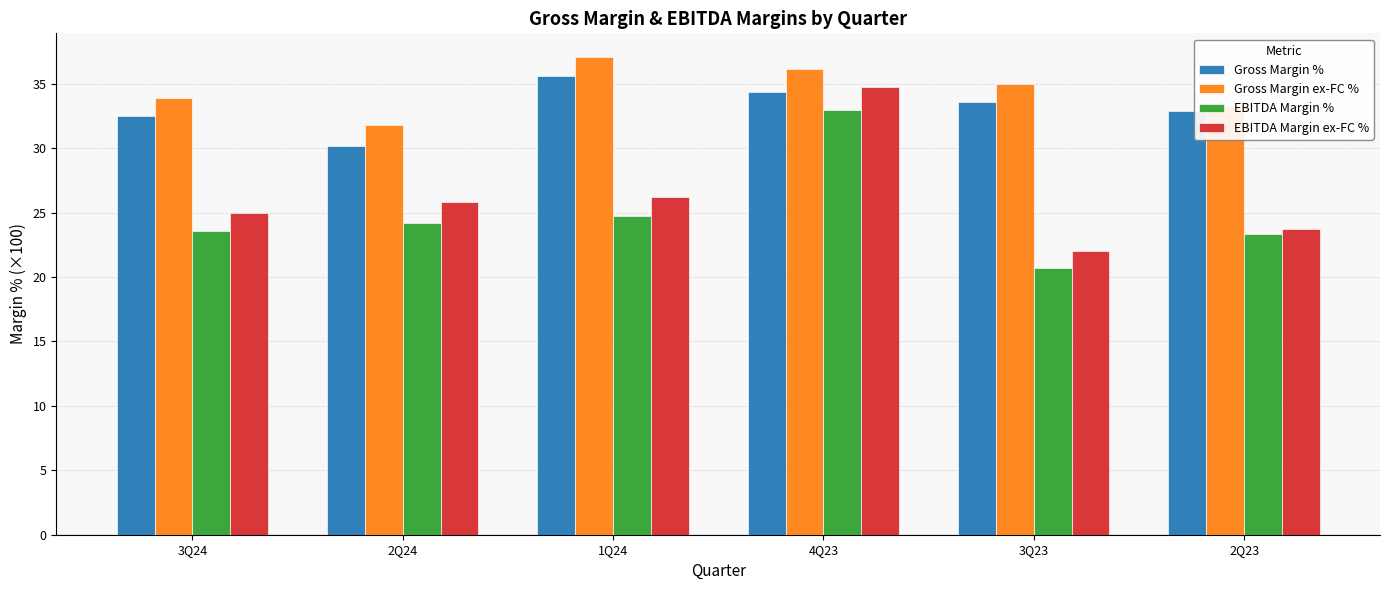

What is the total value across all series at 2Q24?

112.0